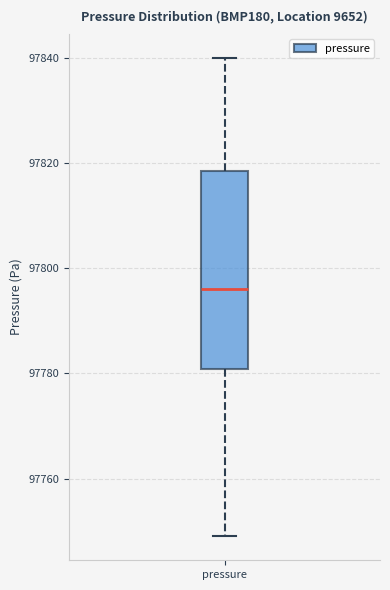

Read this box plot against the y-axis: the position of the median line, the range covered by the box, and the ends of both whiskers. The values are not printed on the chart, so give them approximately, as read against the axis.

median 97796, box 97780 to 97818, whiskers 97750 to 97840